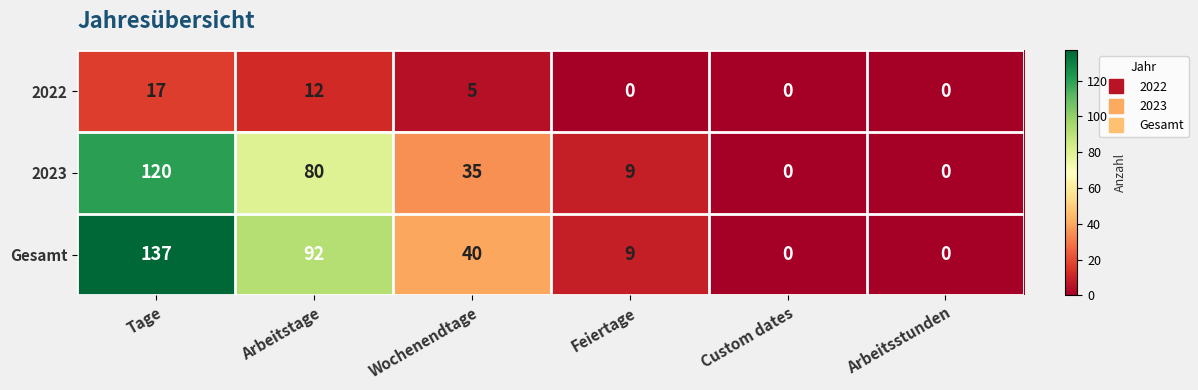

Count the number of data series in this chart.

3